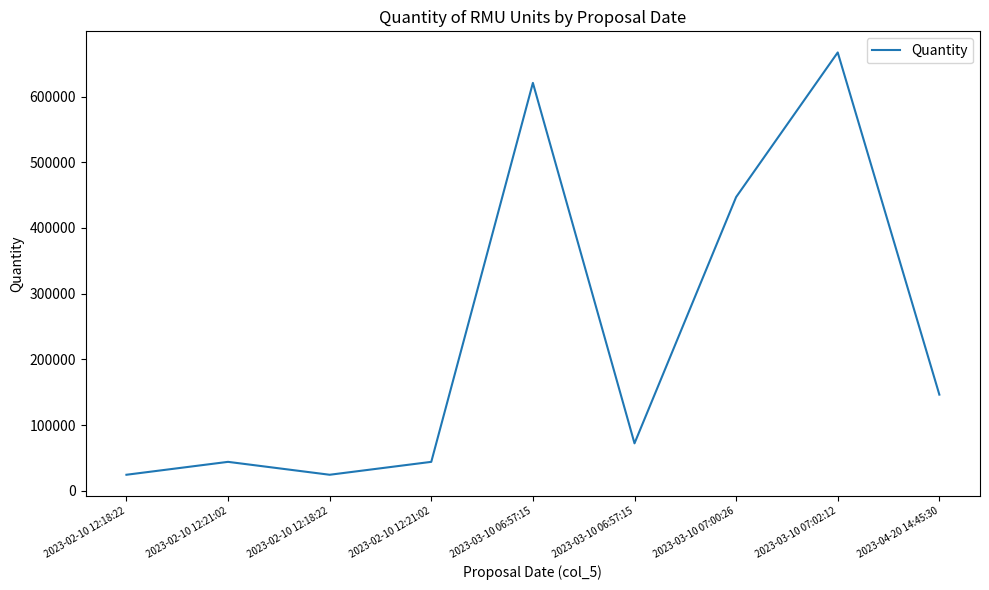

How many interior local valleys (lower than both neighbors) does the data have?

2